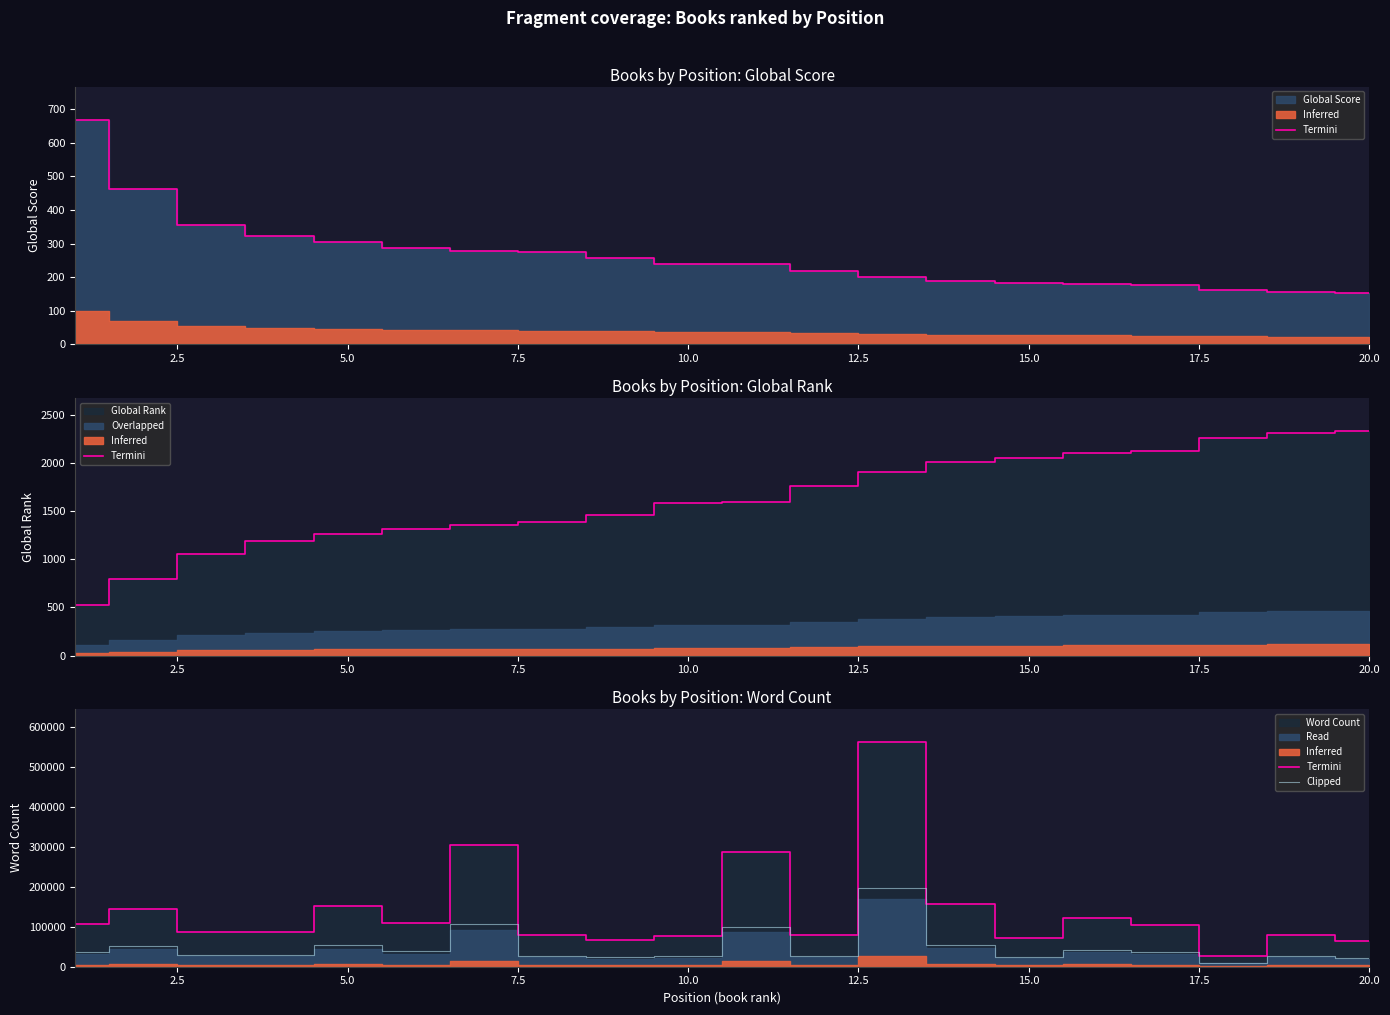

At which category does Clipped reach its first local peak?

2.5